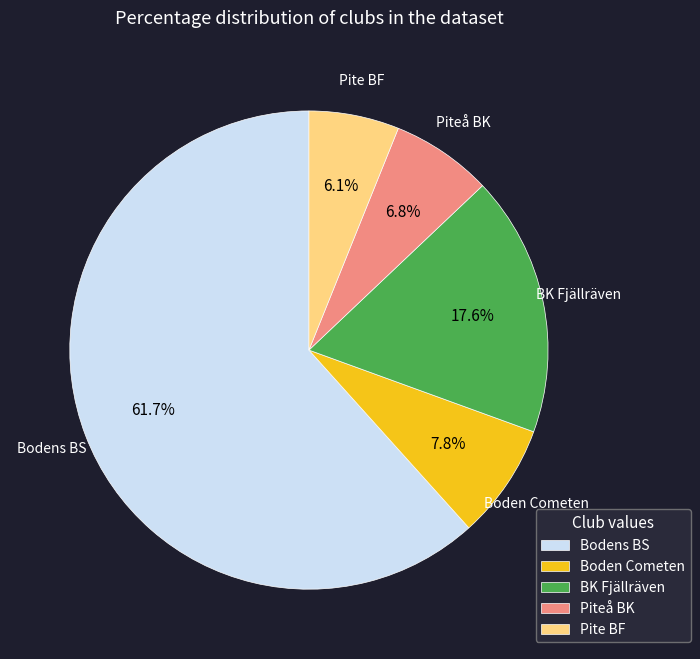

Is there any slice that represents more than half of the pie?

Yes